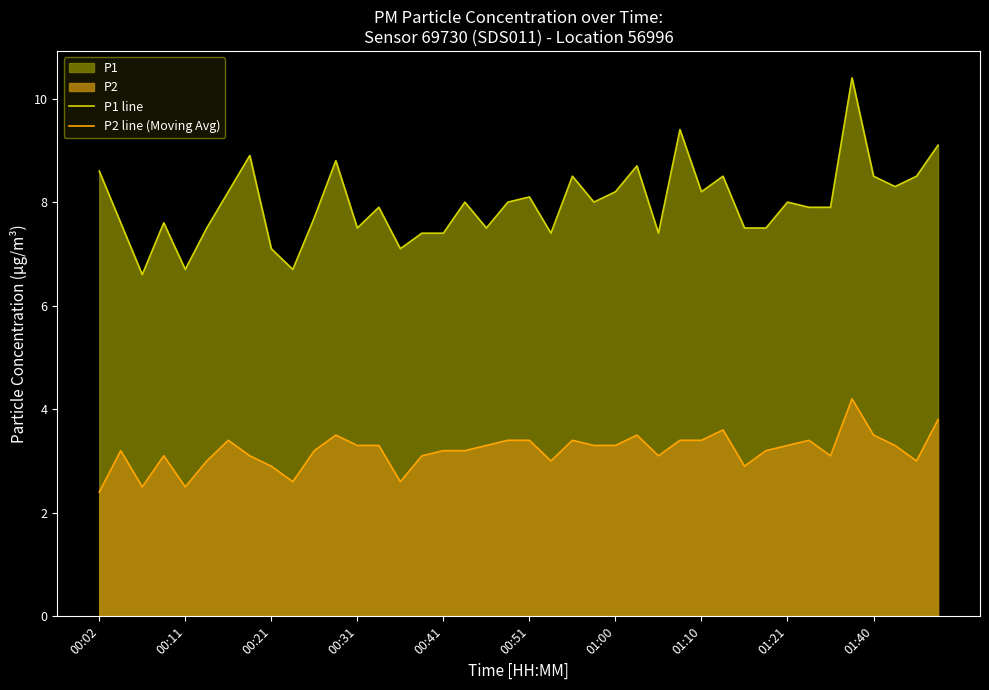

In P1 line, how many points are higher than both neighbors (excluding endpoints)?

12